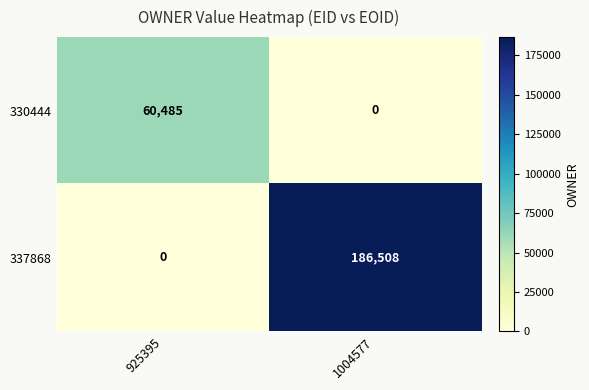

What is the sum of all 337868 values?

186508